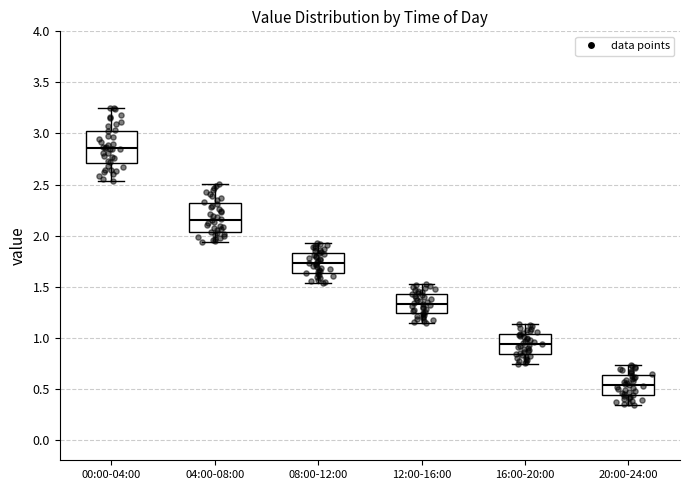

Reading left to right, transcribe this box plot: for each box, give where its median line is, the range the box spans, and where its two whiskers end, as read against the y-axis. The values are not printed on the chart, so give them approximately, as read against the axis.

00:00-04:00: median 2.85, box 2.70 to 3.00, whiskers 2.55 to 3.25
04:00-08:00: median 2.15, box 2.05 to 2.30, whiskers 1.95 to 2.50
08:00-12:00: median 1.75, box 1.65 to 1.85, whiskers 1.55 to 1.95
12:00-16:00: median 1.35, box 1.25 to 1.45, whiskers 1.15 to 1.55
16:00-20:00: median 0.95, box 0.85 to 1.05, whiskers 0.75 to 1.15
20:00-24:00: median 0.55, box 0.45 to 0.65, whiskers 0.35 to 0.75